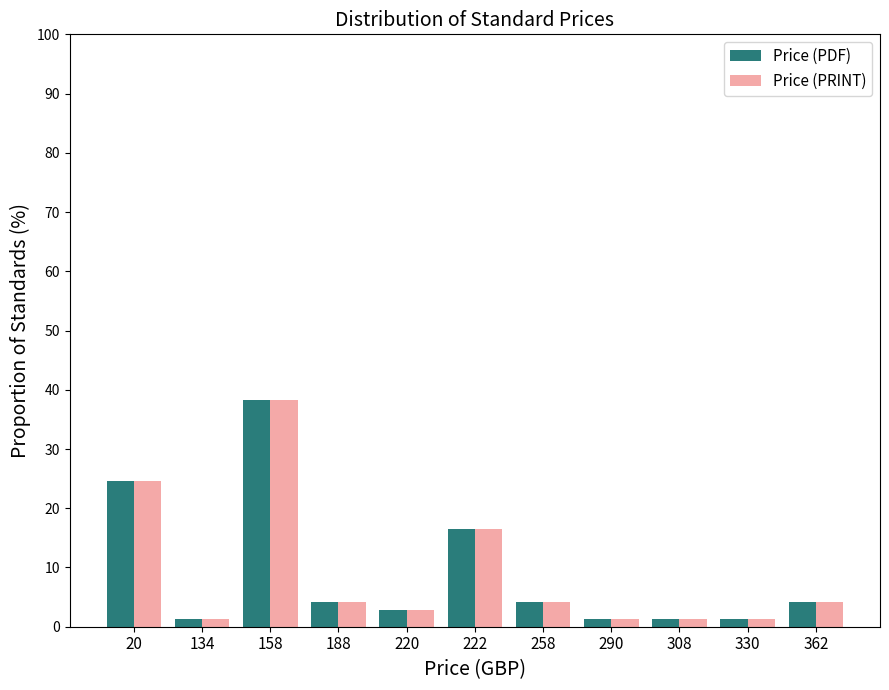

How many bars are there in total?

22